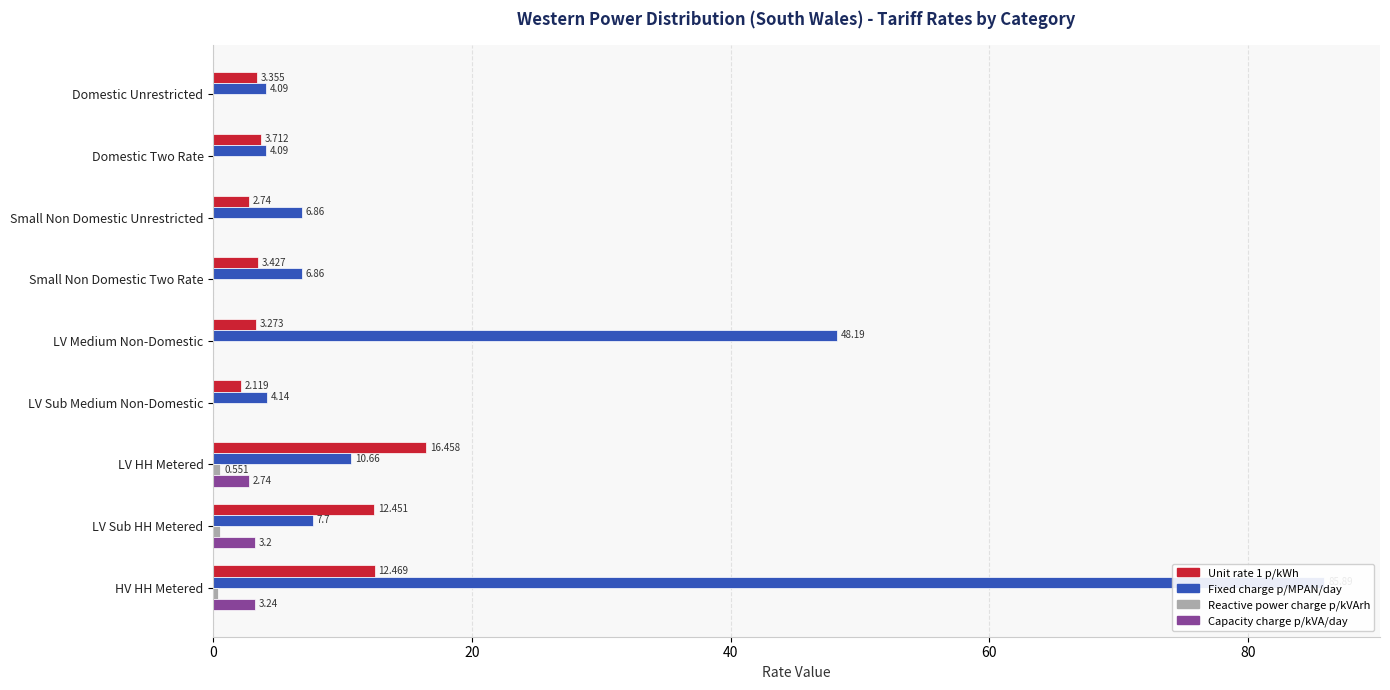

What are all the series names shown in the legend?

Unit rate 1 p/kWh, Fixed charge p/MPAN/day, Reactive power charge p/kVArh, Capacity charge p/kVA/day